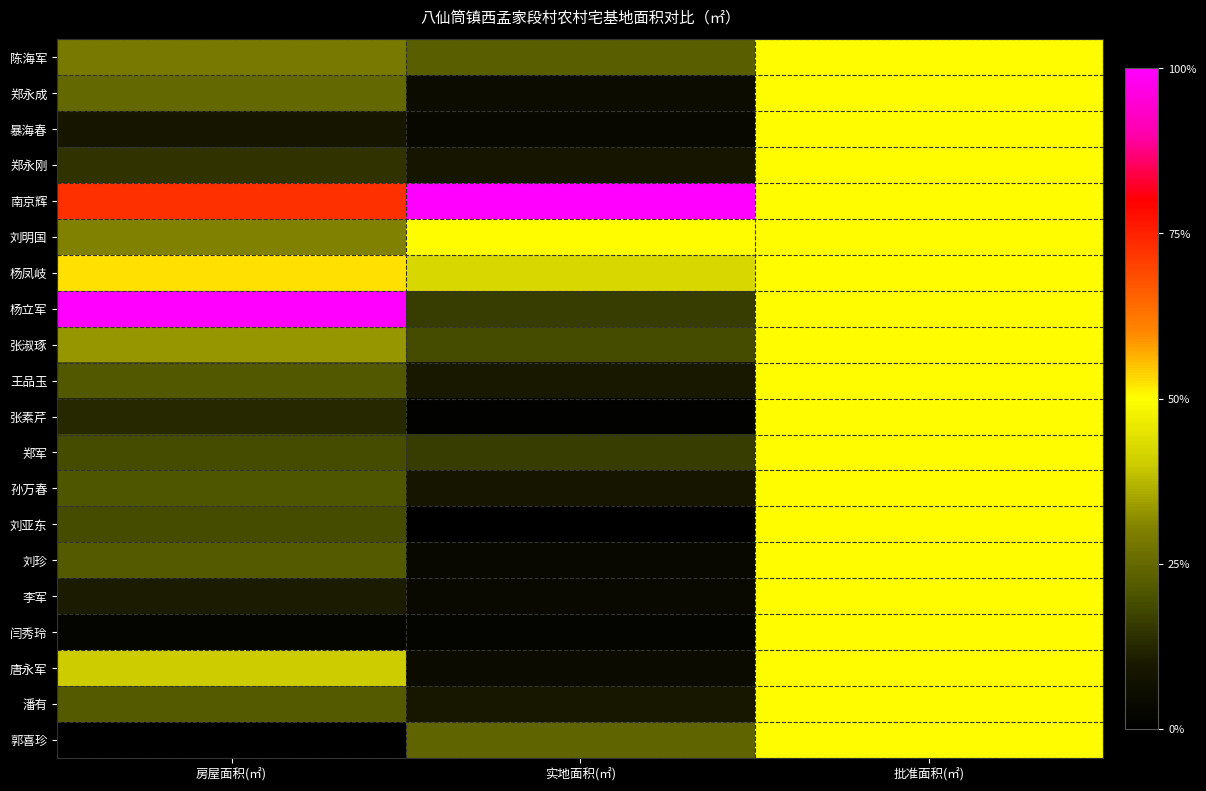

What is the maximum value shown in the chart?

1.0